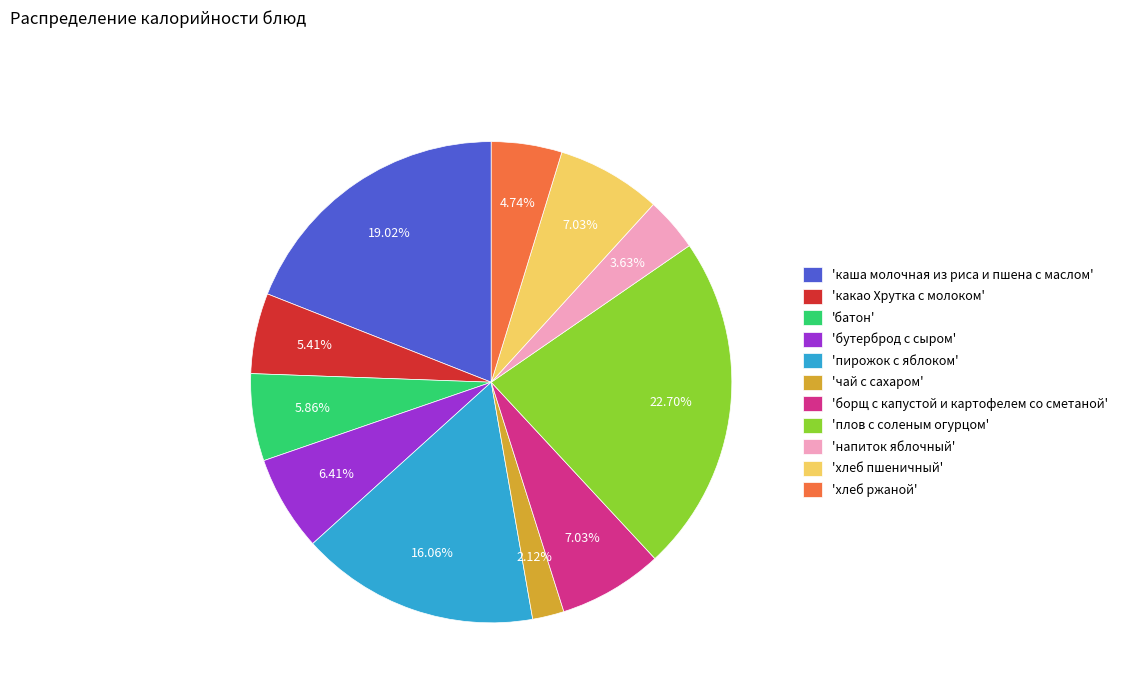

Is there any slice that represents more than half of the pie?

No